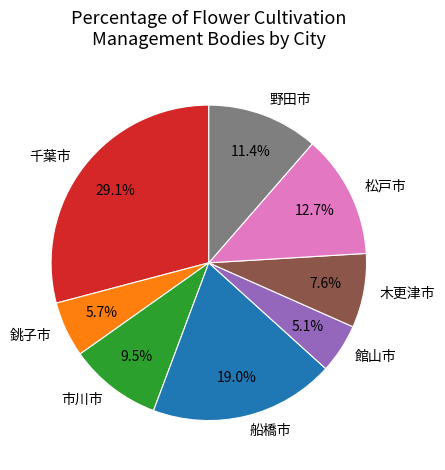

Is there a majority slice in this chart?

No